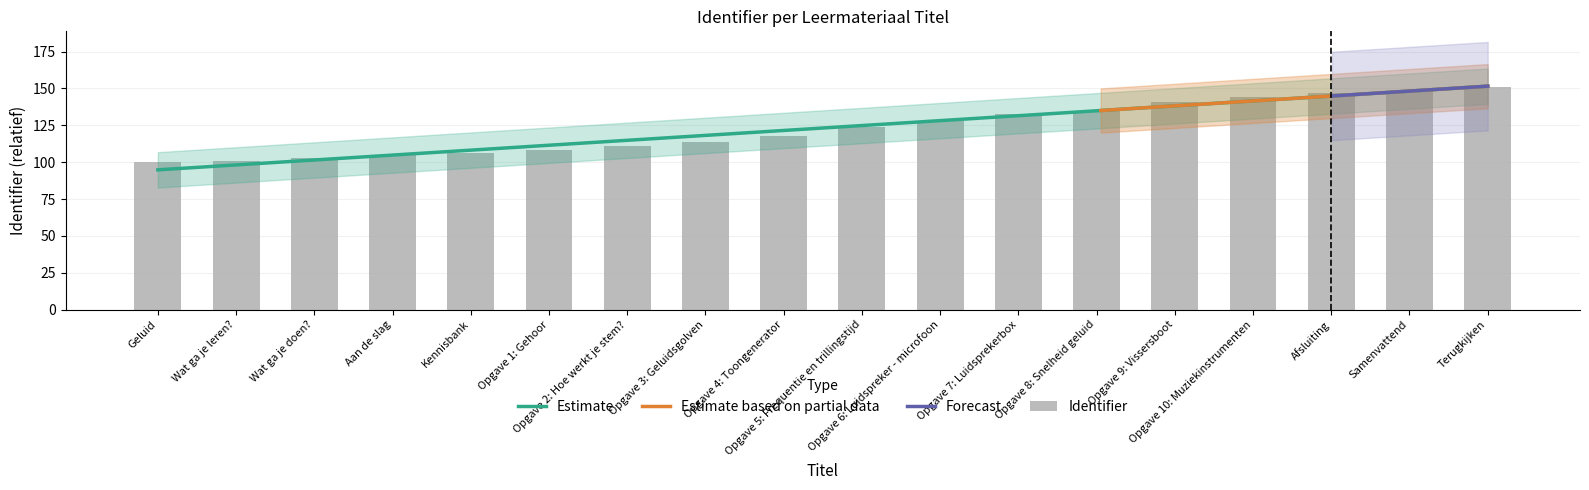

Is it true that the value at Terugkijken is 151?

True